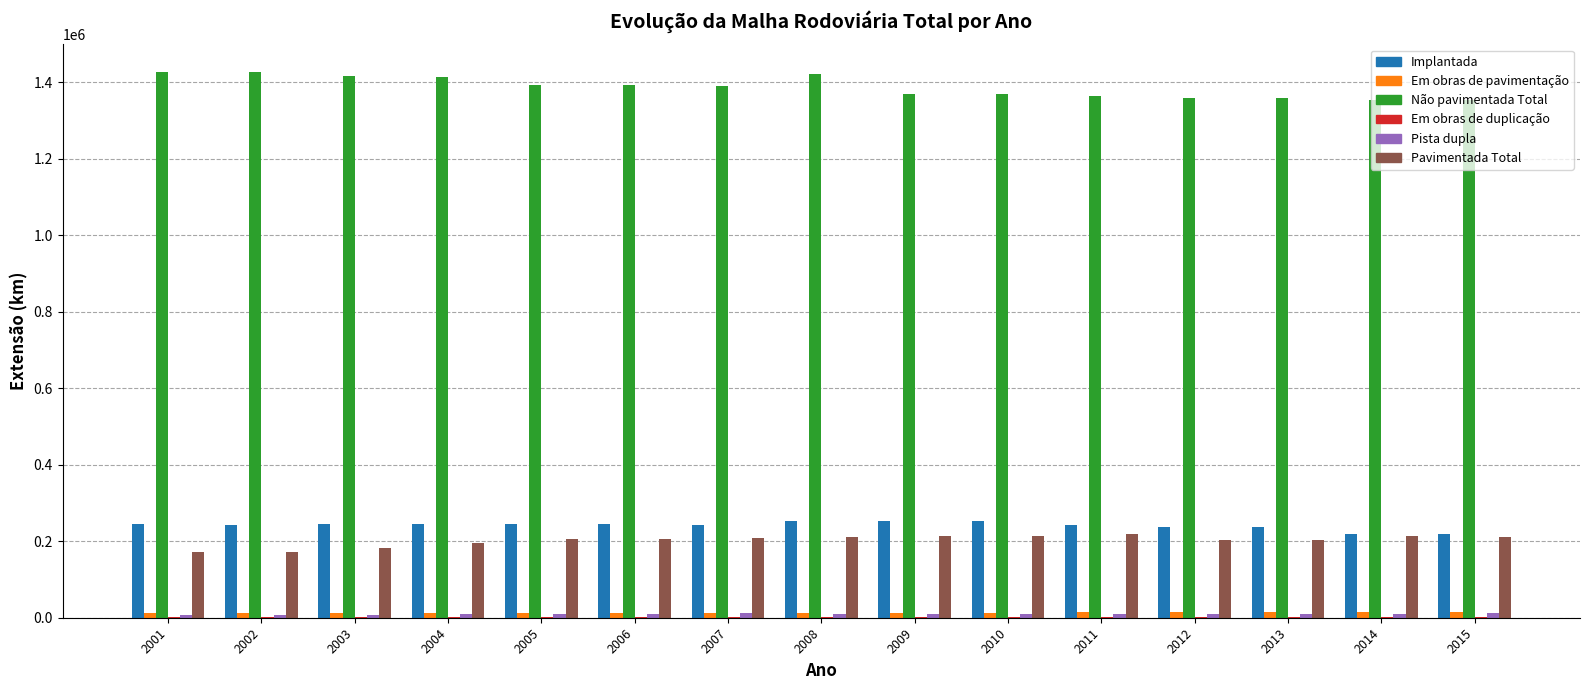

Which series has the largest total across all categories?

Não pavimentada Total